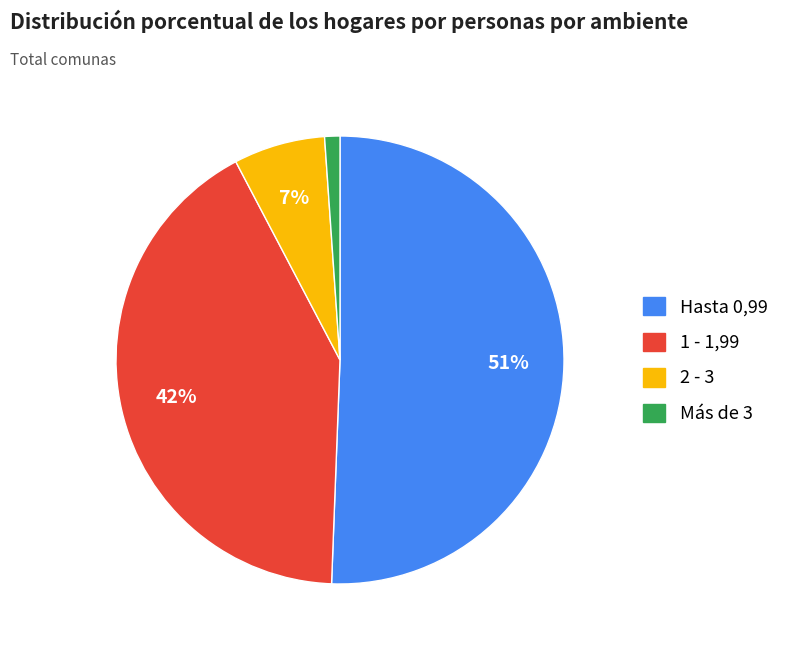

Is the sum of Más de 3 and 1 - 1,99 greater than half?

No